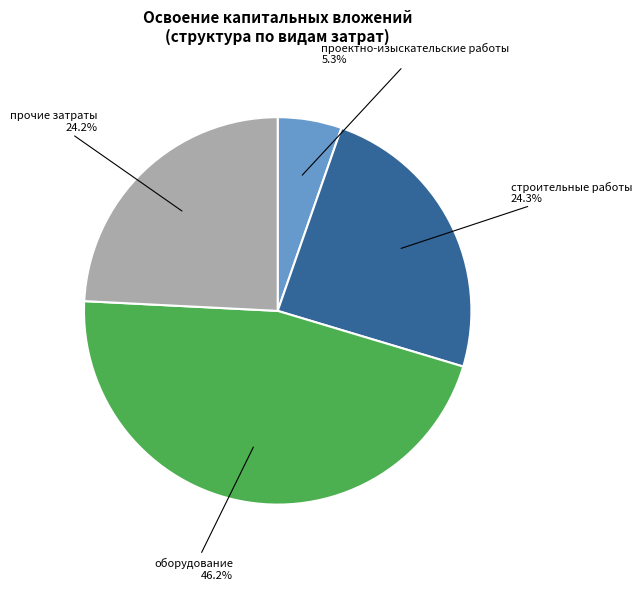

Does any single category account for the majority?

No